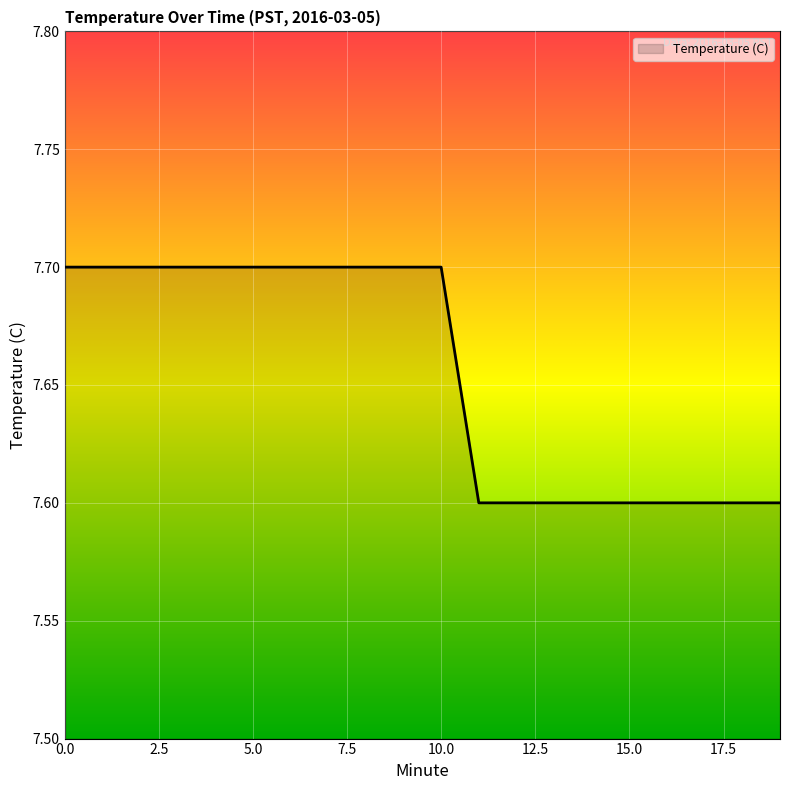

What is the minimum value shown in the chart?

7.6